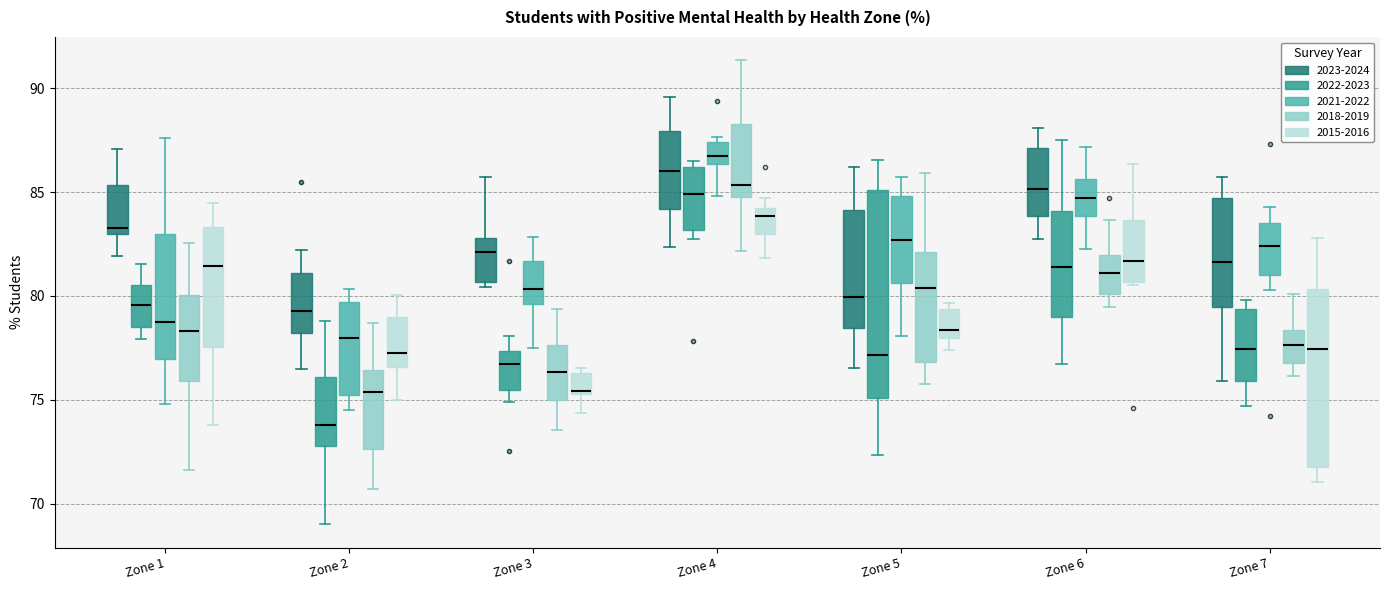

Reading left to right, read every box against the y-axis: the position of its median line, the range the box covers, and the ends of its whiskers. The values are not printed on the chart, so give them approximately, as read against the axis.

Zone 1 (2023-2024): median 83.5, box 83.0 to 85.5, whiskers 82.0 to 87.0
Zone 1 (2022-2023): median 79.5, box 78.5 to 80.5, whiskers 78.0 to 81.5
Zone 1 (2021-2022): median 78.5, box 77.0 to 83.0, whiskers 75.0 to 87.5
Zone 1 (2018-2019): median 78.5, box 76.0 to 80.0, whiskers 71.5 to 82.5
Zone 1 (2015-2016): median 81.5, box 77.5 to 83.5, whiskers 74.0 to 84.5
Zone 2 (2023-2024): median 79.5, box 78.0 to 81.0, whiskers 76.5 to 82.0
Zone 2 (2022-2023): median 74.0, box 73.0 to 76.0, whiskers 69.0 to 79.0
Zone 2 (2021-2022): median 78.0, box 75.0 to 79.5, whiskers 74.5 to 80.5
Zone 2 (2018-2019): median 75.5, box 72.5 to 76.5, whiskers 70.5 to 78.5
Zone 2 (2015-2016): median 77.0, box 76.5 to 79.0, whiskers 75.0 to 80.0
Zone 3 (2023-2024): median 82.0, box 80.5 to 83.0, whiskers 80.5 (just below the box's lower edge) to 85.5
Zone 3 (2022-2023): median 76.5, box 75.5 to 77.5, whiskers 75.0 to 78.0
Zone 3 (2021-2022): median 80.5, box 79.5 to 81.5, whiskers 77.5 to 83.0
Zone 3 (2018-2019): median 76.5, box 75.0 to 77.5, whiskers 73.5 to 79.5
Zone 3 (2015-2016): median 75.5 (just above the box's lower edge), box 75.5 to 76.5, whiskers 74.5 to 76.5 (just above the box's upper edge)
Zone 4 (2023-2024): median 86.0, box 84.0 to 88.0, whiskers 82.5 to 89.5
Zone 4 (2022-2023): median 85.0, box 83.0 to 86.0, whiskers 82.5 to 86.5
Zone 4 (2021-2022): median 87.0, box 86.5 to 87.5, whiskers 85.0 to 87.5 (just above the box's upper edge)
Zone 4 (2018-2019): median 85.5, box 85.0 to 88.5, whiskers 82.0 to 91.5
Zone 4 (2015-2016): median 84.0 (just below the box's upper edge), box 83.0 to 84.0, whiskers 82.0 to 84.5
Zone 5 (2023-2024): median 80.0, box 78.5 to 84.0, whiskers 76.5 to 86.0
Zone 5 (2022-2023): median 77.0, box 75.0 to 85.0, whiskers 72.5 to 86.5
Zone 5 (2021-2022): median 82.5, box 80.5 to 85.0, whiskers 78.0 to 85.5
Zone 5 (2018-2019): median 80.5, box 77.0 to 82.0, whiskers 75.5 to 86.0
Zone 5 (2015-2016): median 78.5, box 78.0 to 79.5, whiskers 77.5 to 79.5 (just above the box's upper edge)
Zone 6 (2023-2024): median 85.0, box 84.0 to 87.0, whiskers 82.5 to 88.0
Zone 6 (2022-2023): median 81.5, box 79.0 to 84.0, whiskers 76.5 to 87.5
Zone 6 (2021-2022): median 84.5, box 84.0 to 85.5, whiskers 82.5 to 87.0
Zone 6 (2018-2019): median 81.0, box 80.0 to 82.0, whiskers 79.5 to 83.5
Zone 6 (2015-2016): median 81.5, box 80.5 to 83.5, whiskers 80.5 (just below the box's lower edge) to 86.5
Zone 7 (2023-2024): median 81.5, box 79.5 to 84.5, whiskers 76.0 to 85.5
Zone 7 (2022-2023): median 77.5, box 76.0 to 79.5, whiskers 74.5 to 80.0
Zone 7 (2021-2022): median 82.5, box 81.0 to 83.5, whiskers 80.5 to 84.5
Zone 7 (2018-2019): median 77.5, box 77.0 to 78.5, whiskers 76.0 to 80.0
Zone 7 (2015-2016): median 77.5, box 72.0 to 80.5, whiskers 71.0 to 83.0